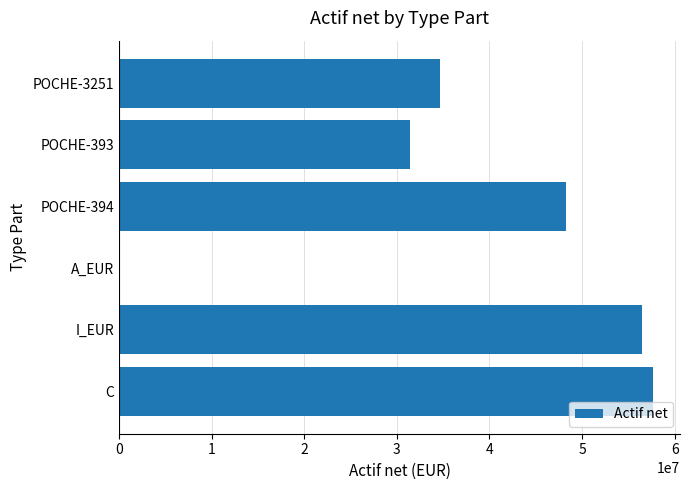

What is the sum of all values?

228594567.6